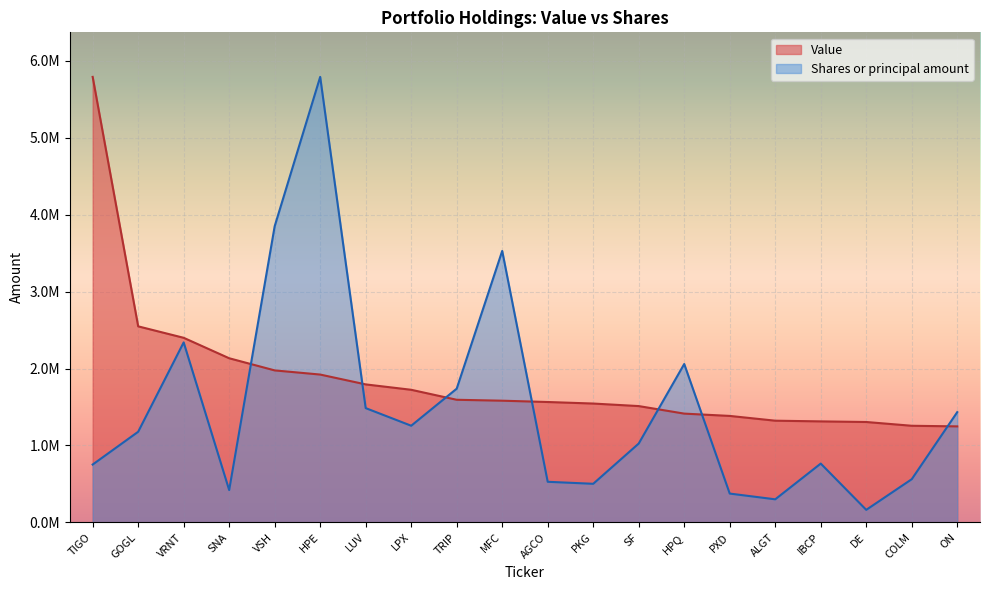

What is the average value of the Value series?

1866600.0